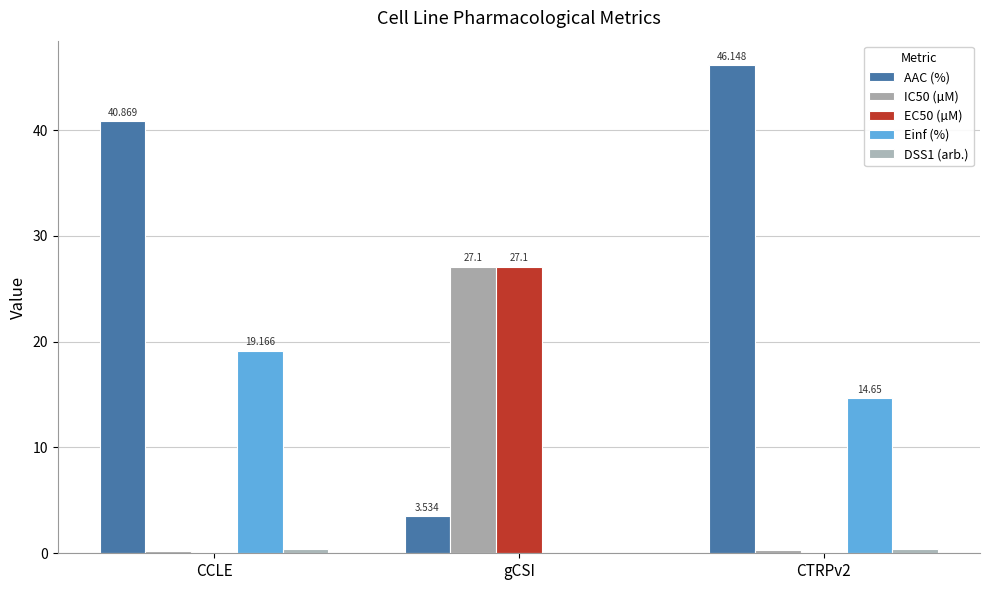

The value of IC50 (µM) at gCSI is 27.1. True or false?

True